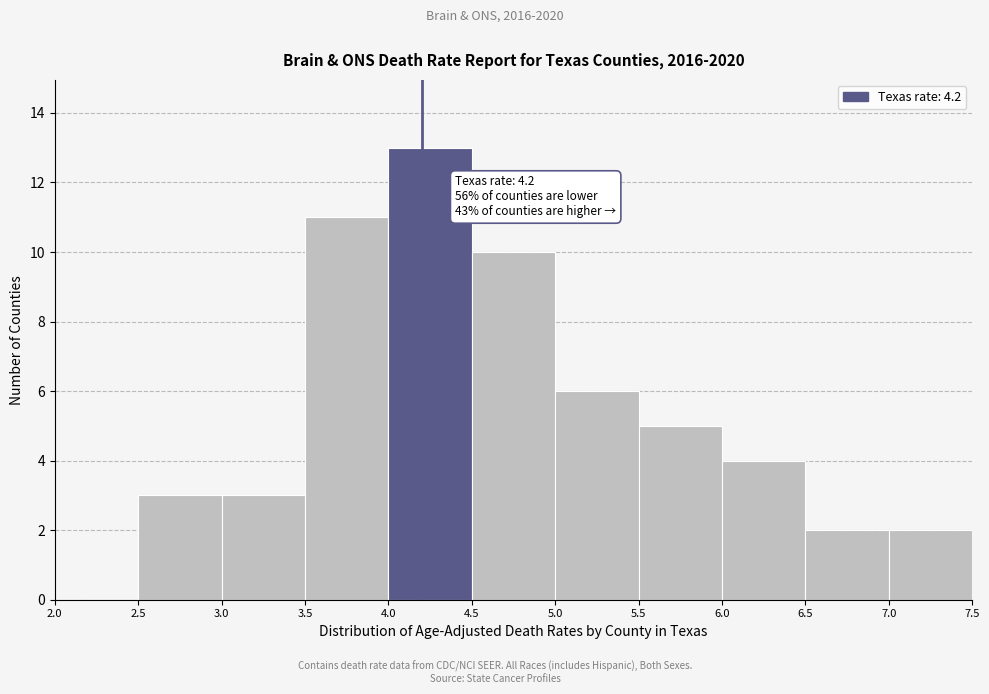

Which range on the x-axis has the tallest bar?

4.0 to 4.5